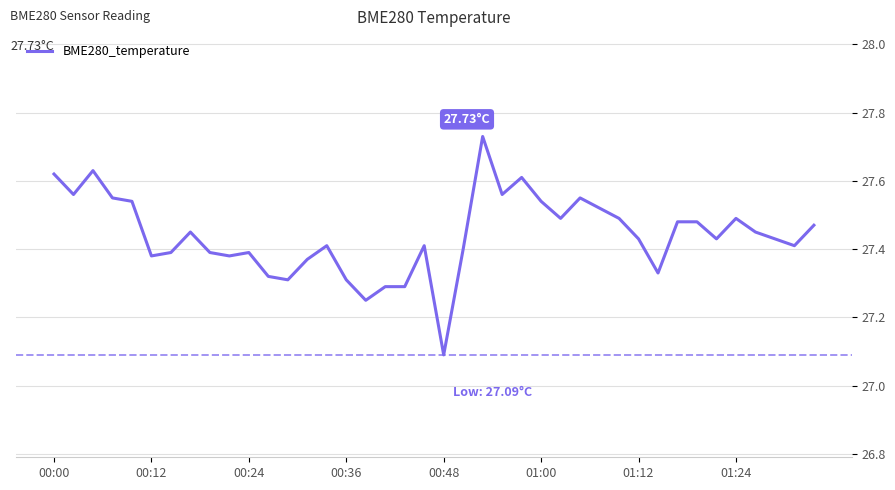

What is the sum of all values?

1097.6